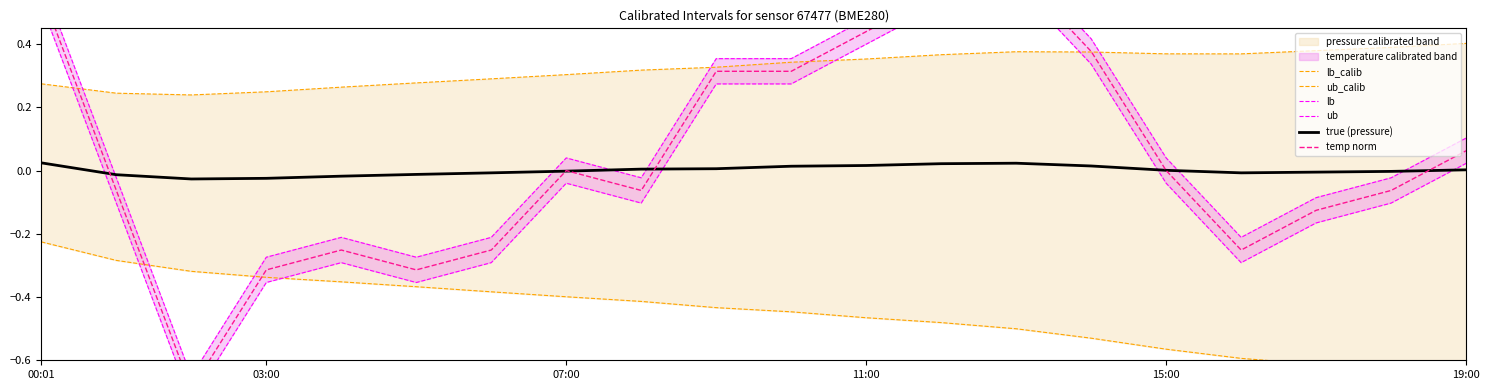

How many intersections are there between temp norm and true (pressure)?

6